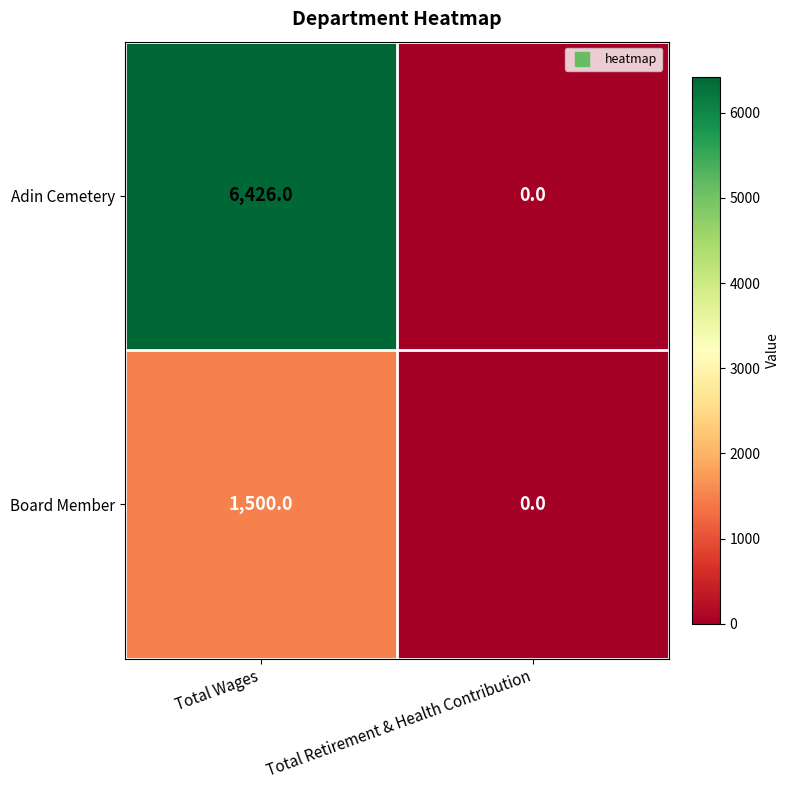

Which category has the highest value in the Adin Cemetery series?

Total Wages